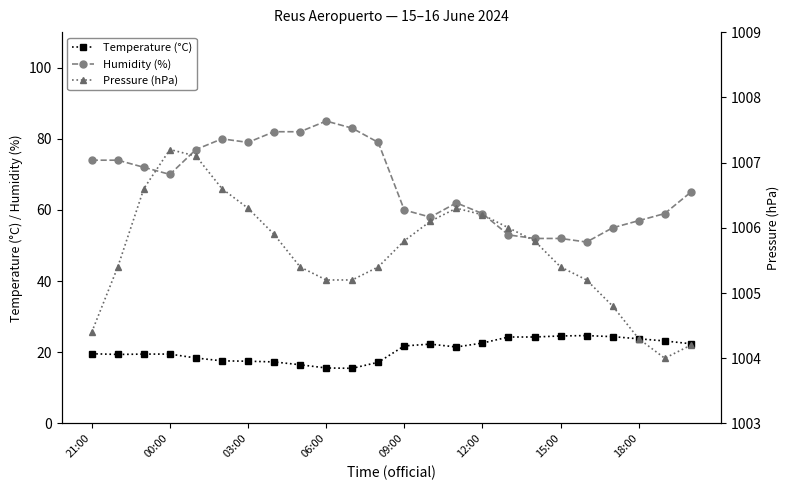

True or false: Temperature (°C) and Humidity (%) cross at least once.

False